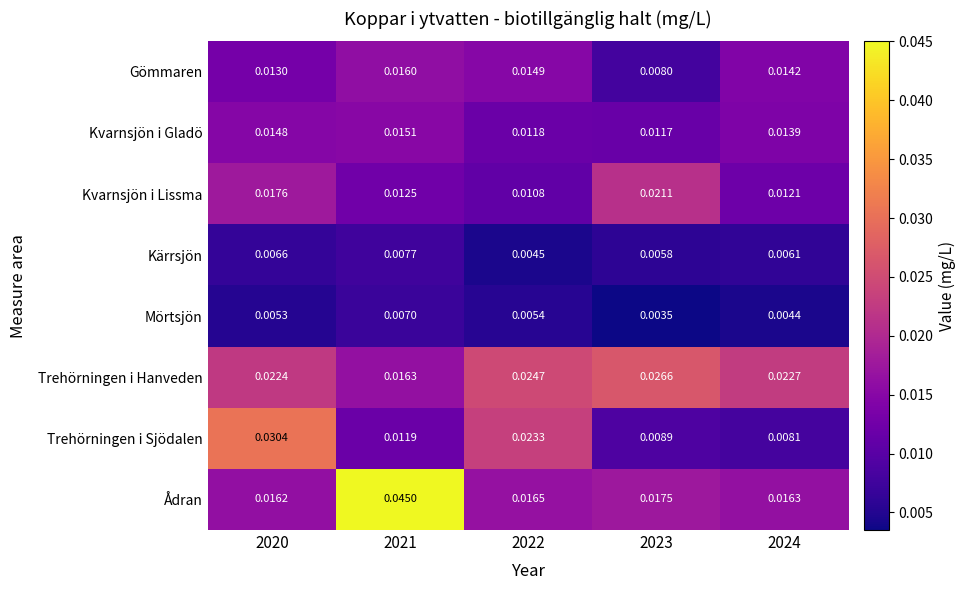

Which series changed the most between 2020 and 2024?

Trehörningen i Sjödalen